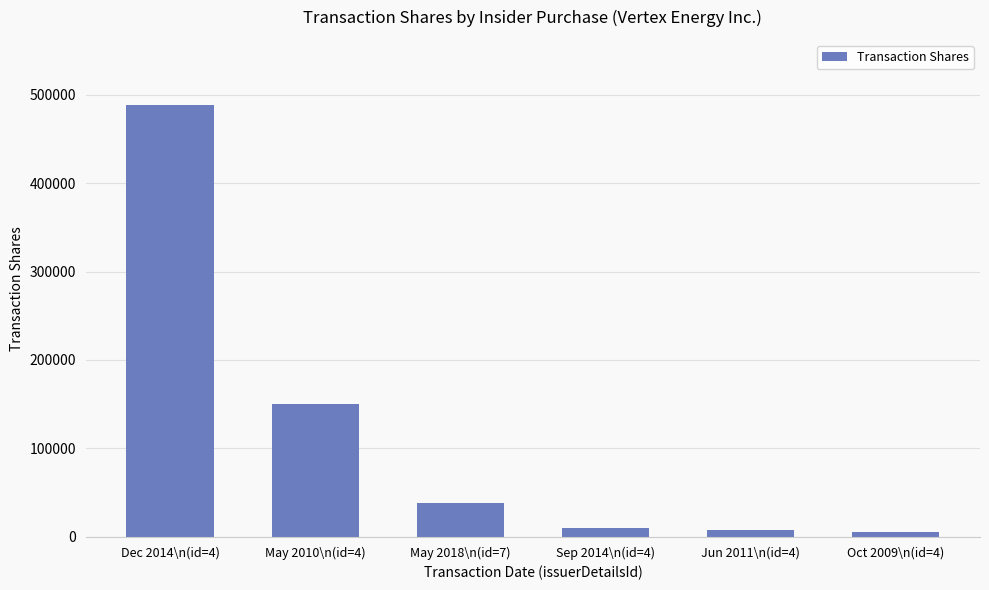

How many series are shown in this chart?

1